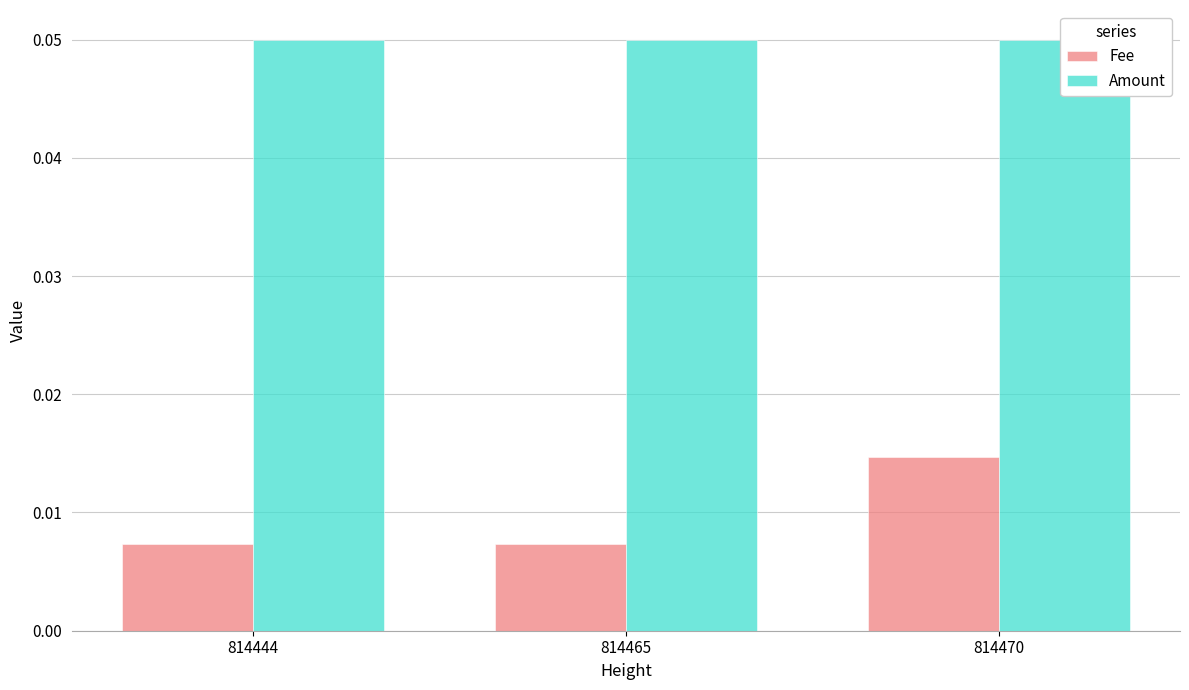

At which label does Fee reach its minimum?

814444